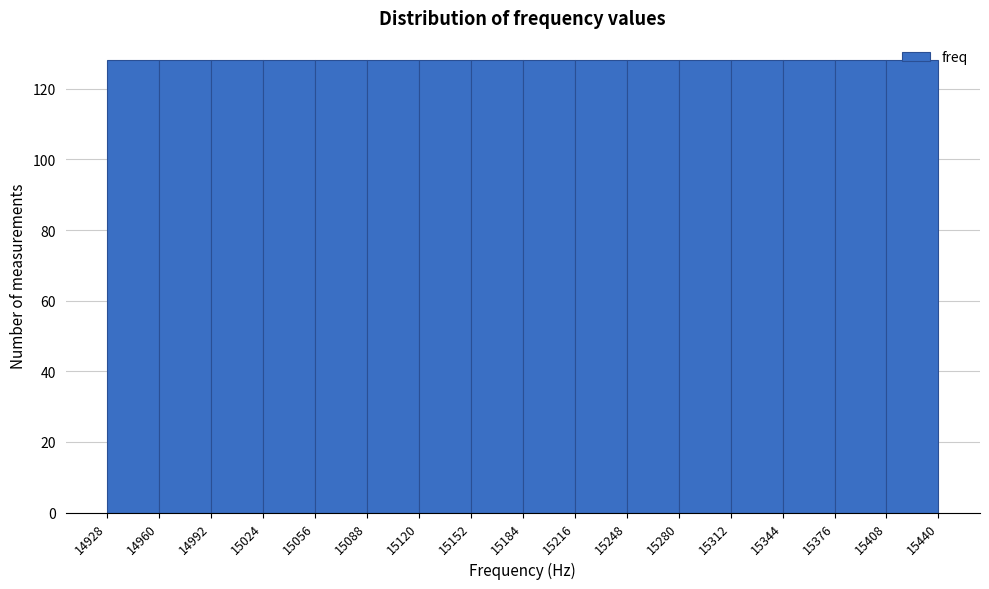

What is the height of the bar covering 15312 to 15344 on the x-axis? The values are not printed on the chart, so give them approximately, as read against the axis.

128